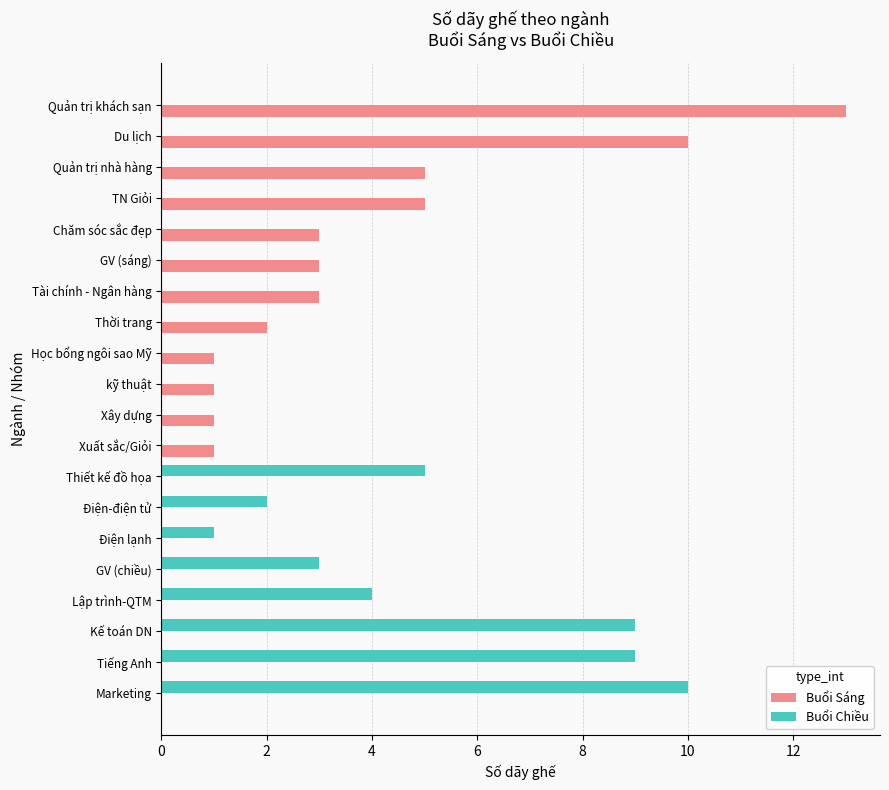

Which series changed the most between Điện-điện tử and Quản trị khách sạn?

Buổi Sáng